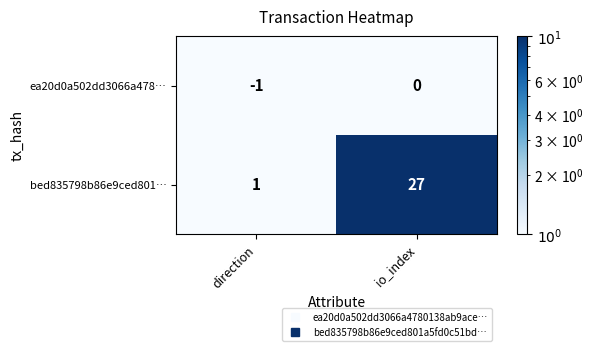

What is the sum of the bed835798b86e9ced801… values at direction and io_index?

28